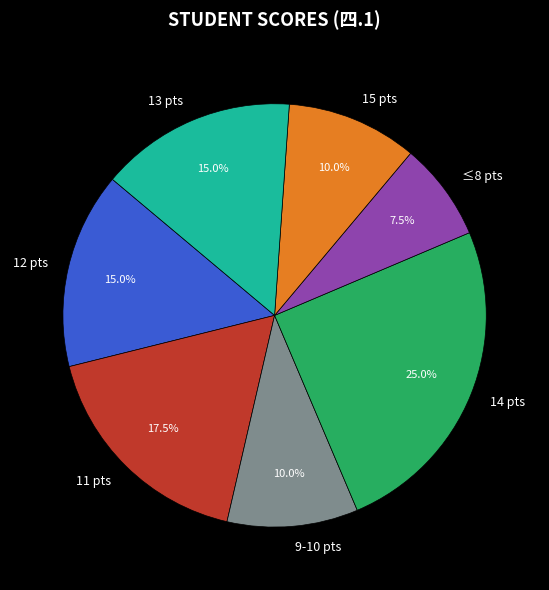

Does any single category account for the majority?

No